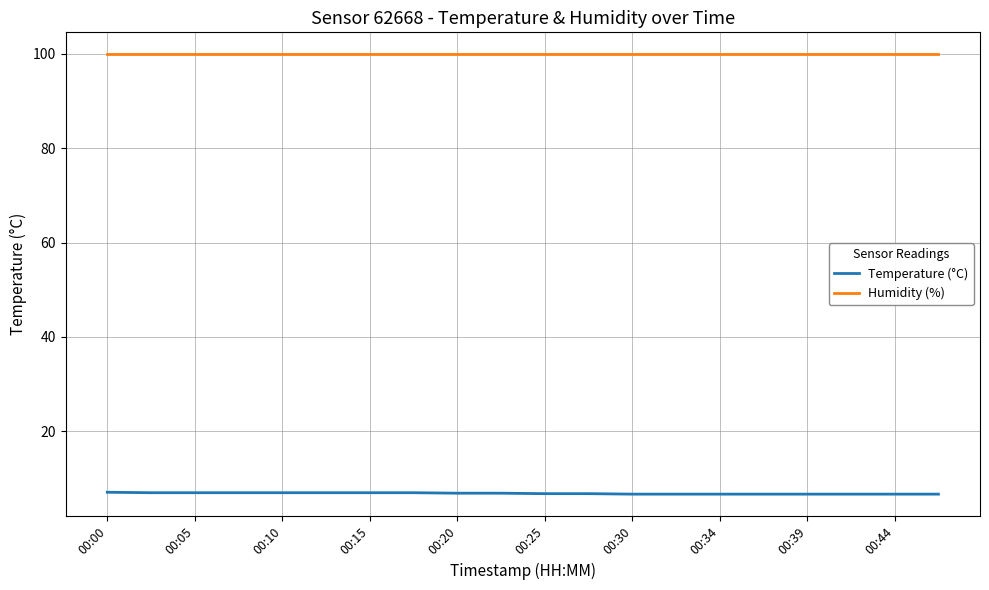

True or false: Humidity (%) and Temperature (°C) cross at least once.

False